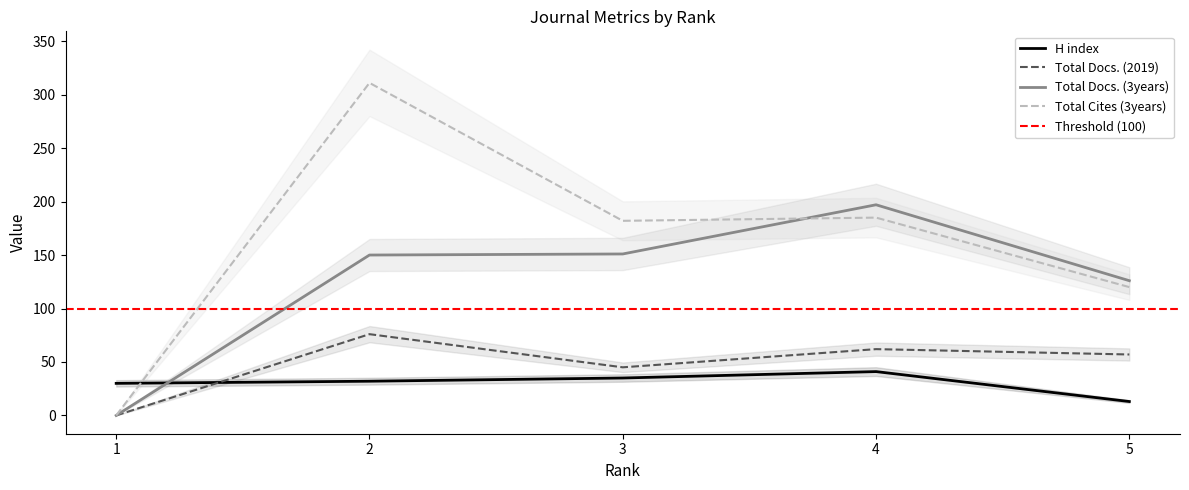

How many distinct data groups are displayed?

4